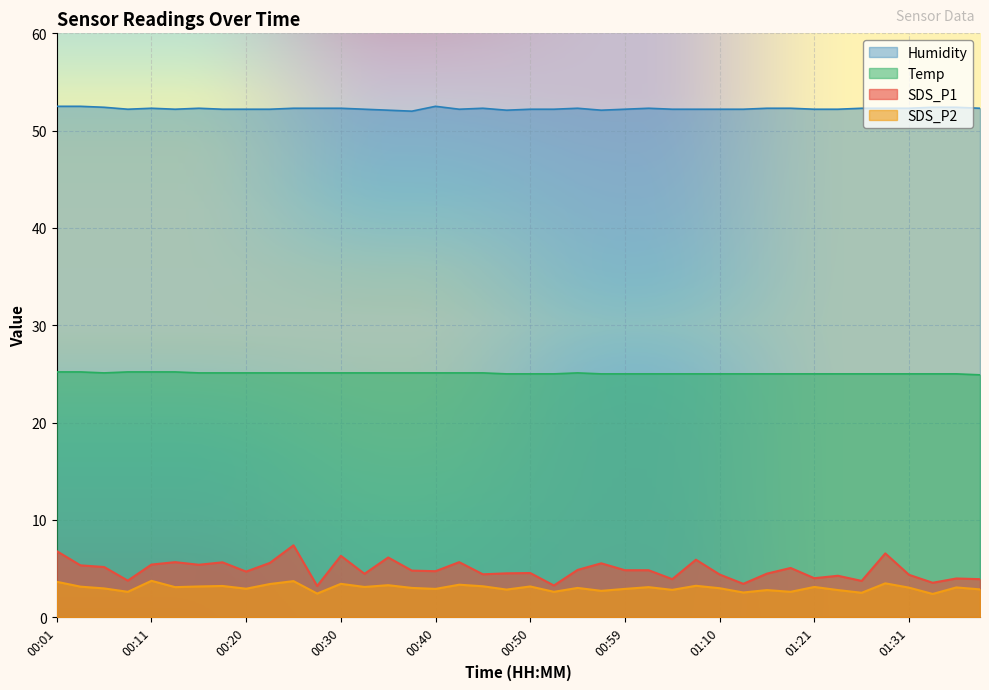

At how many categories does at least one series exceed 9?

40